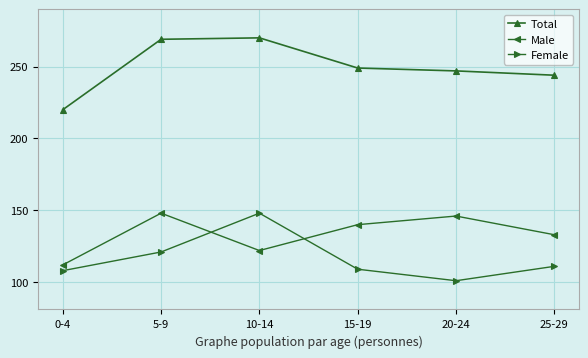

How many data points does each series have?

6